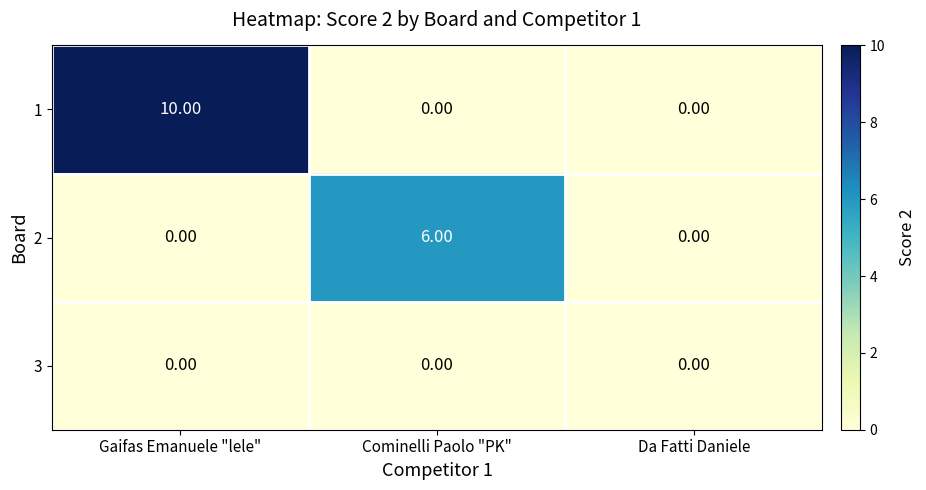

Which series has the widest spread of values?

1